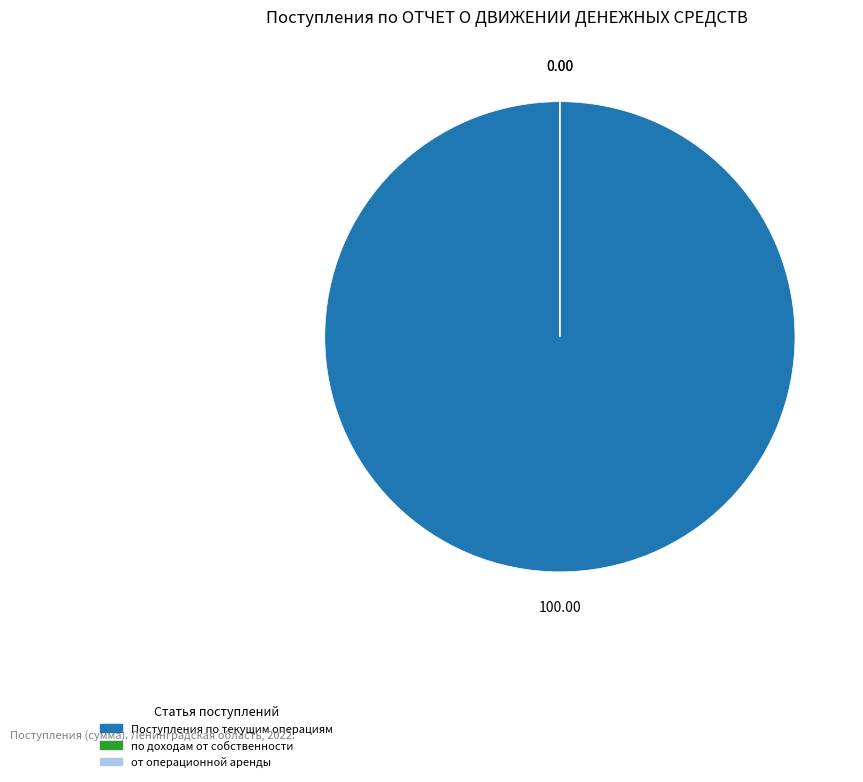

Is there a majority slice in this chart?

Yes